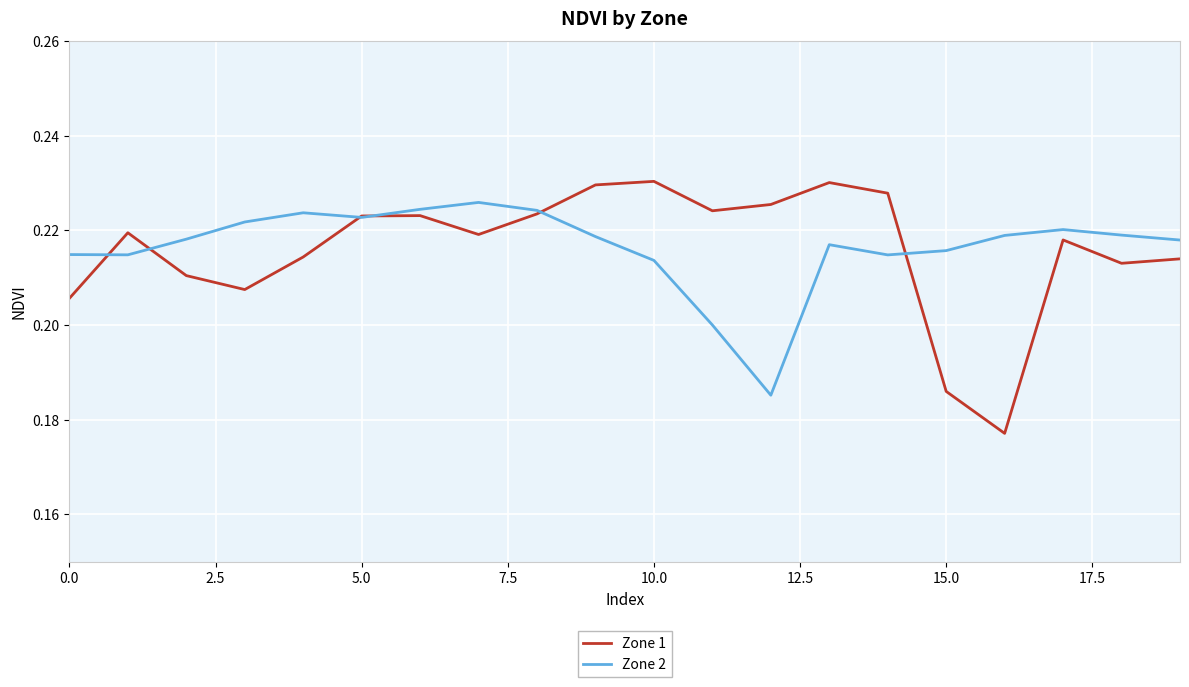

In Zone 1, how many points are higher than both neighbors (excluding endpoints)?

5